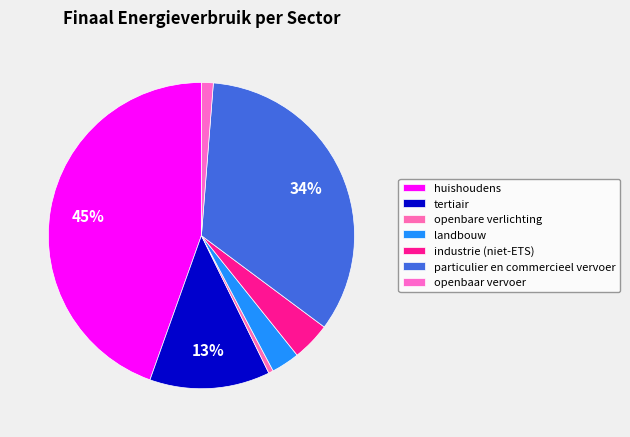

Count the number of slices in the pie.

7